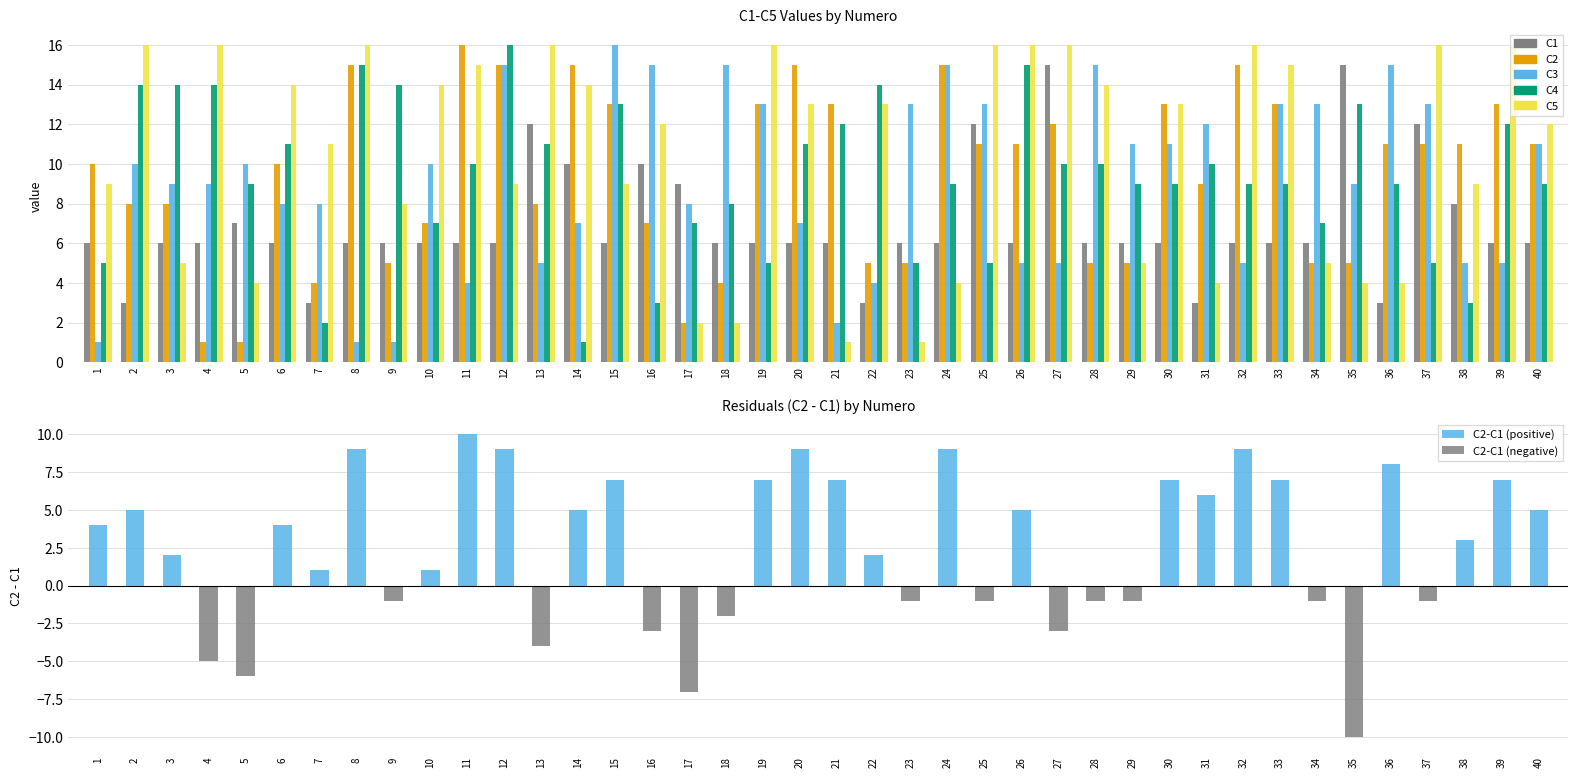

What is the total value across all series at 23?

30